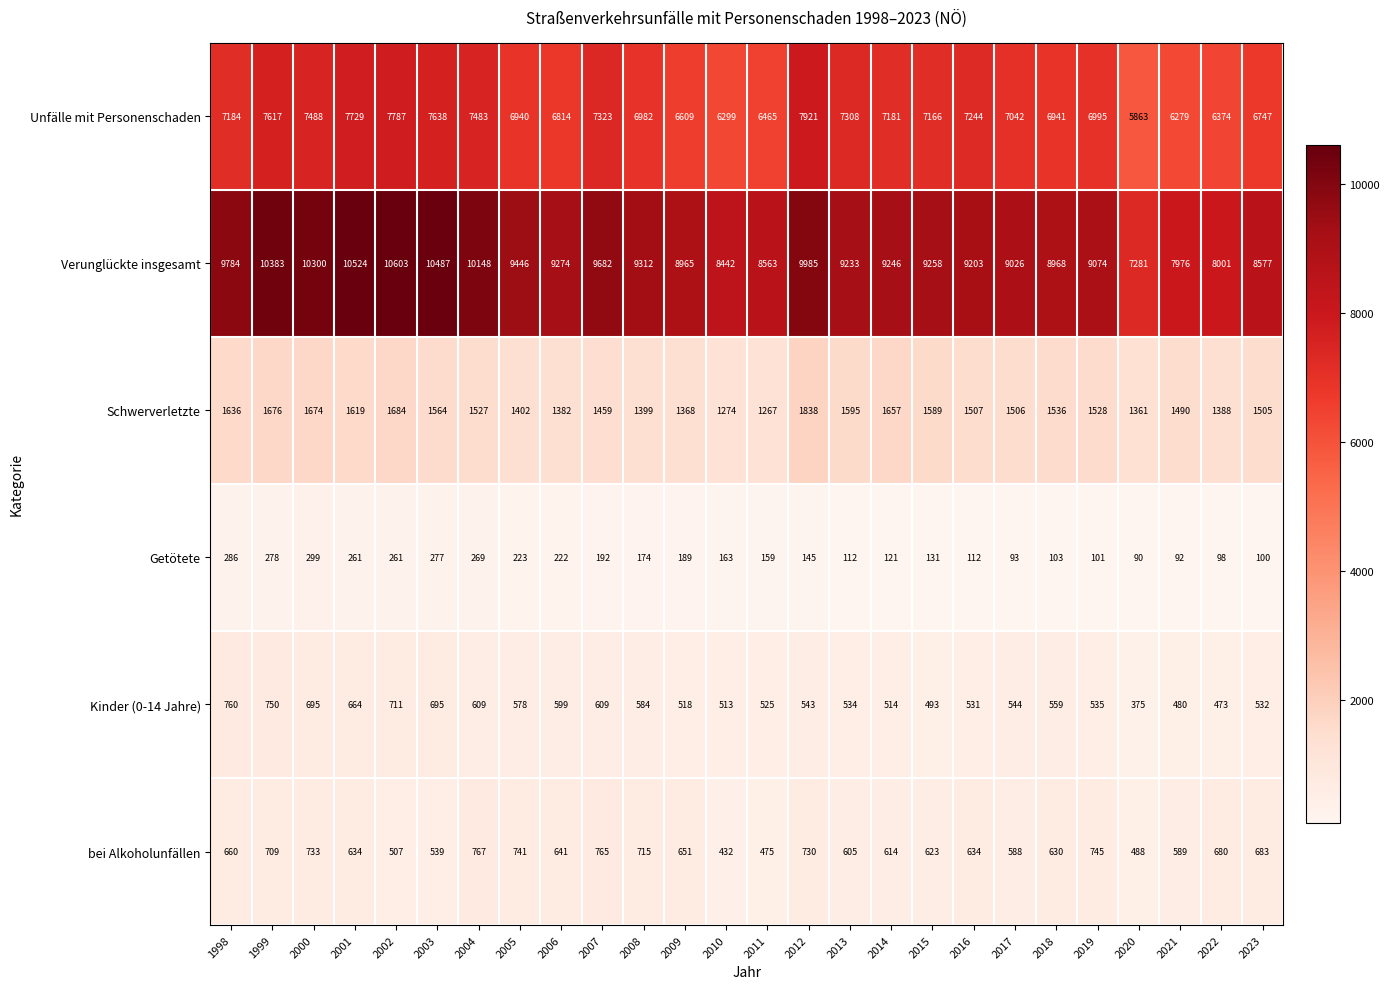

What is the smallest value displayed?

90